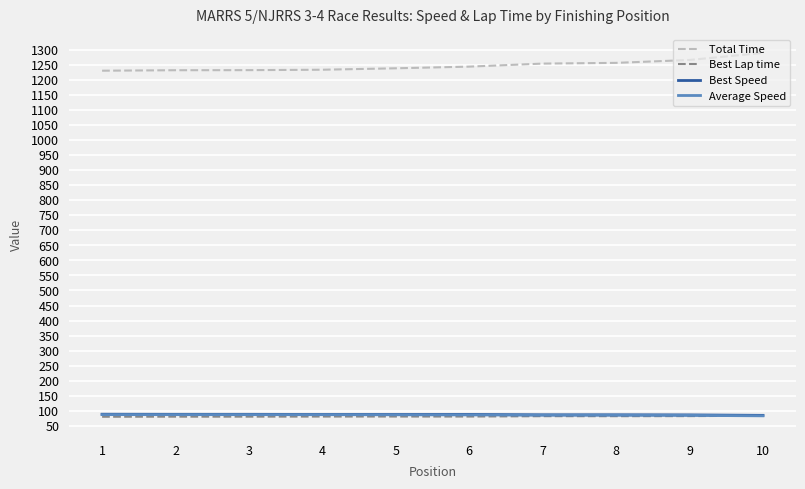

What is the minimum value for Best Speed?

85.4